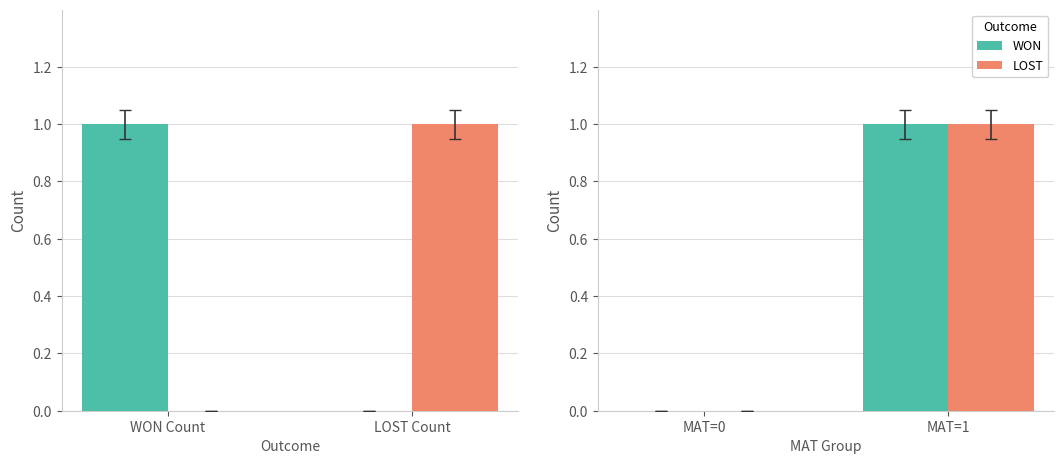

Is it true that LOST equals 1 at MAT=1?

True